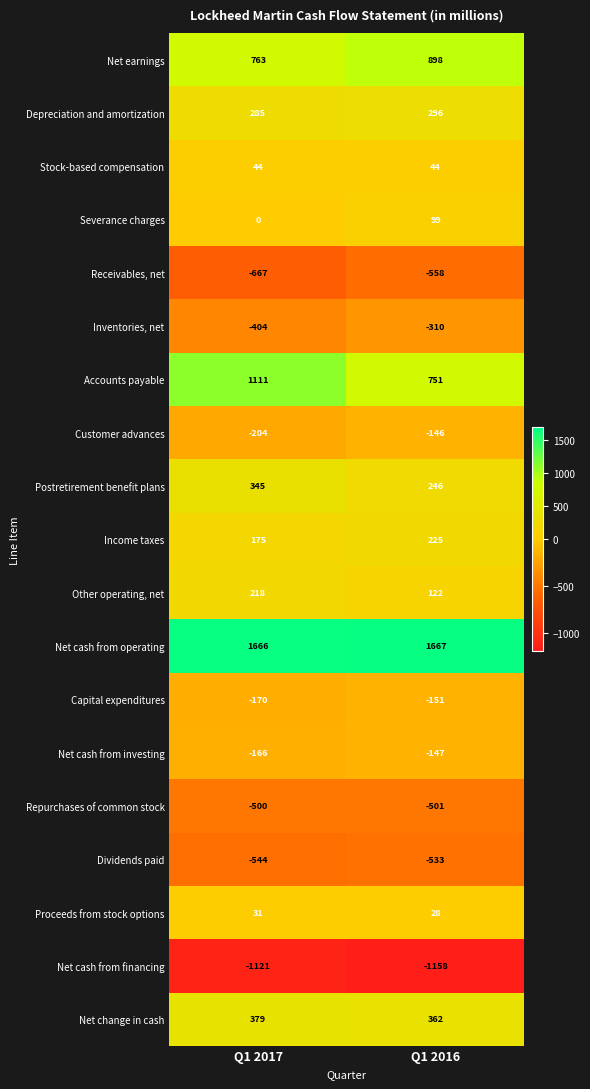

At which category does the chart reach its minimum across all series?

Q1 2016